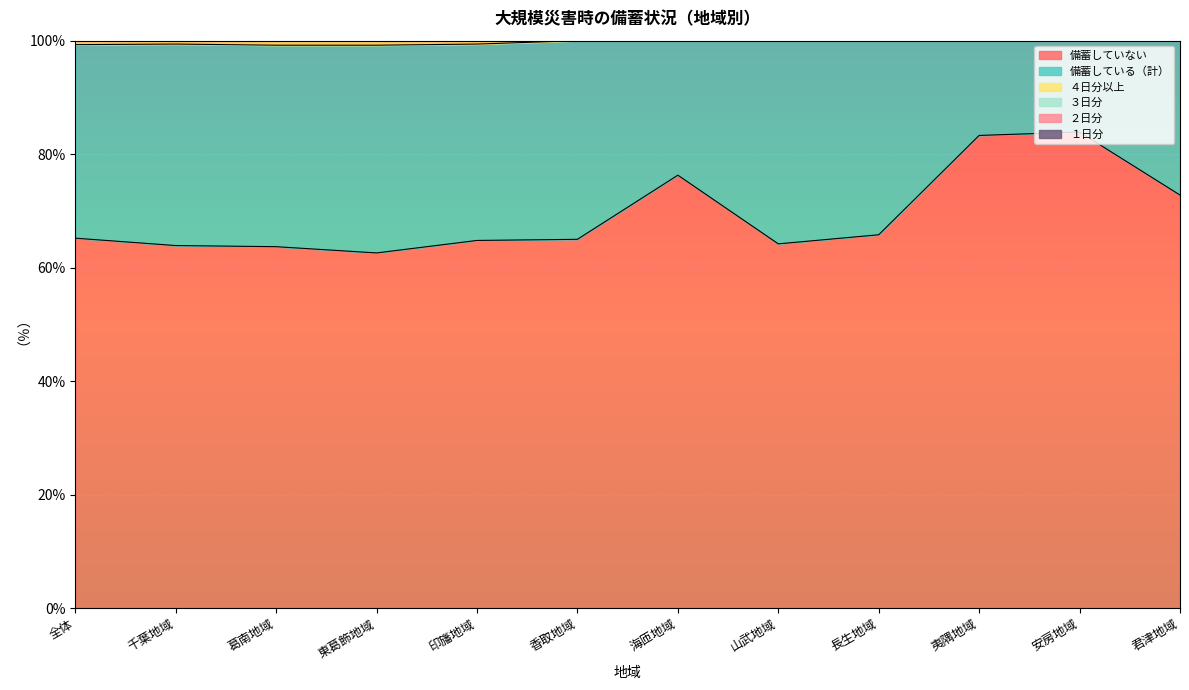

True or false: 備蓄している（計） and 備蓄していない intersect in this chart.

False